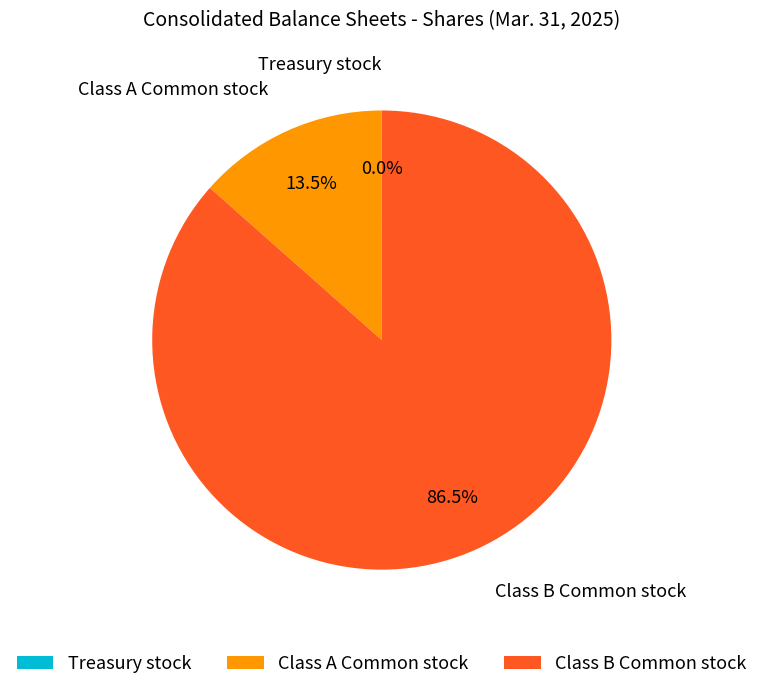

The Class A Common stock slice represents 20% of the pie. True or false?

False